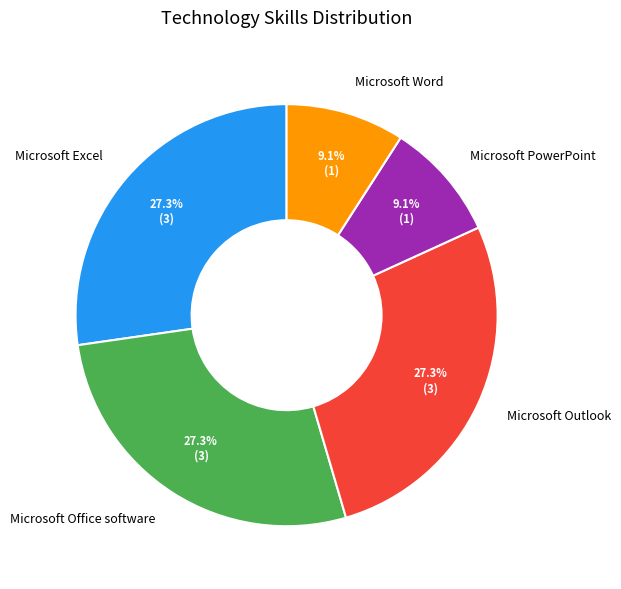

Approximately how many times larger is the value at Microsoft Office software compared to Microsoft Excel?

1.0